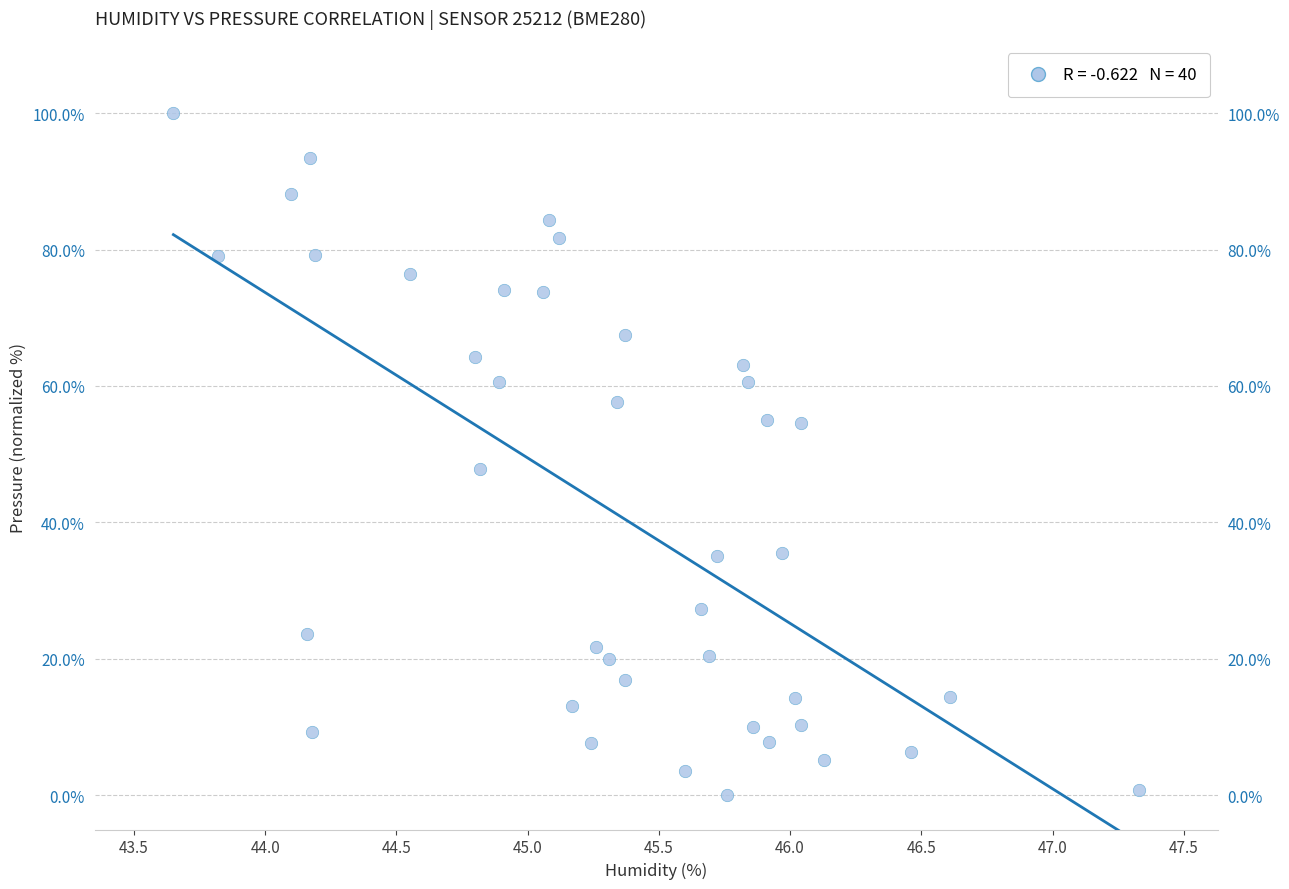

What Y value in the scatter plot is closest to 50?

47.9